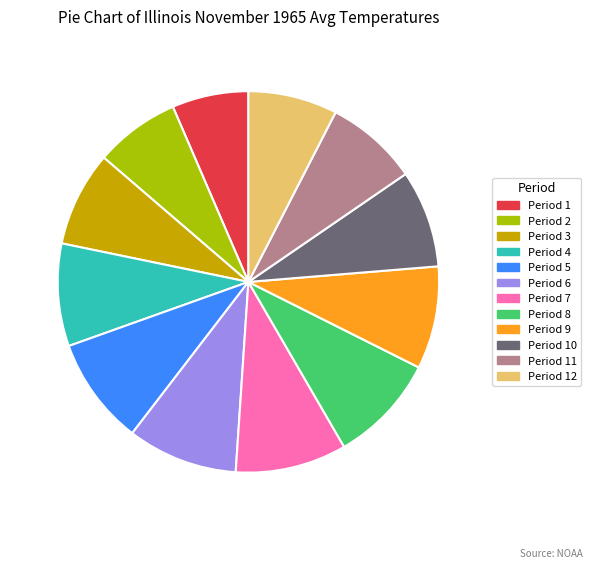

Do Period 11 and Period 8 together represent more than half of the pie?

No